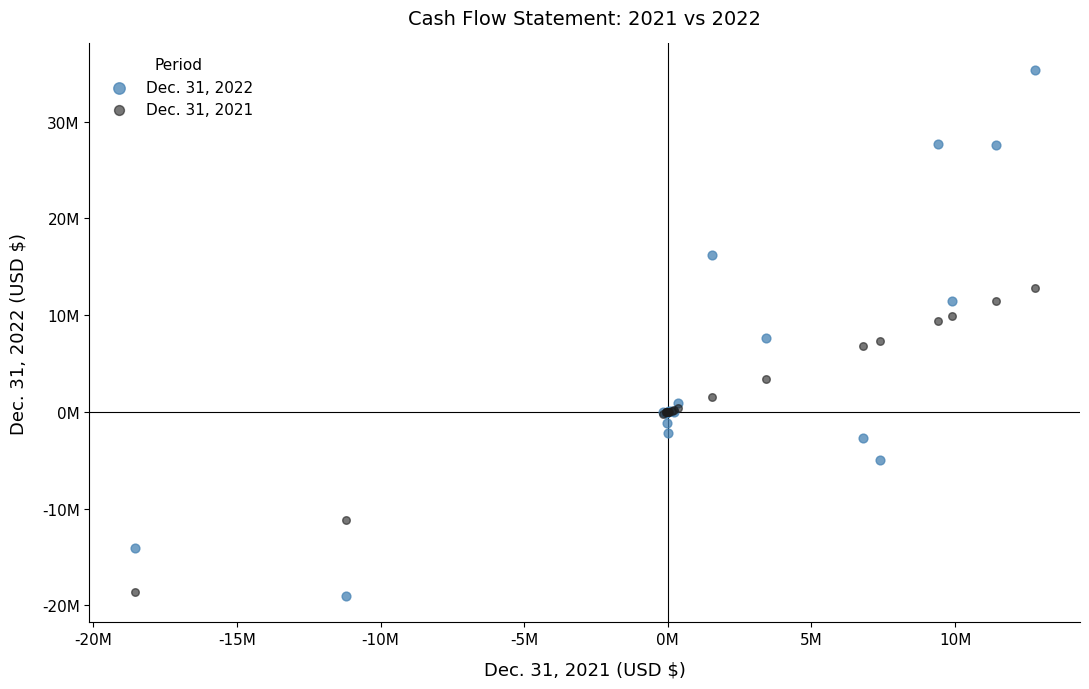

What are all the series names shown in the legend?

Dec. 31, 2022, Dec. 31, 2021